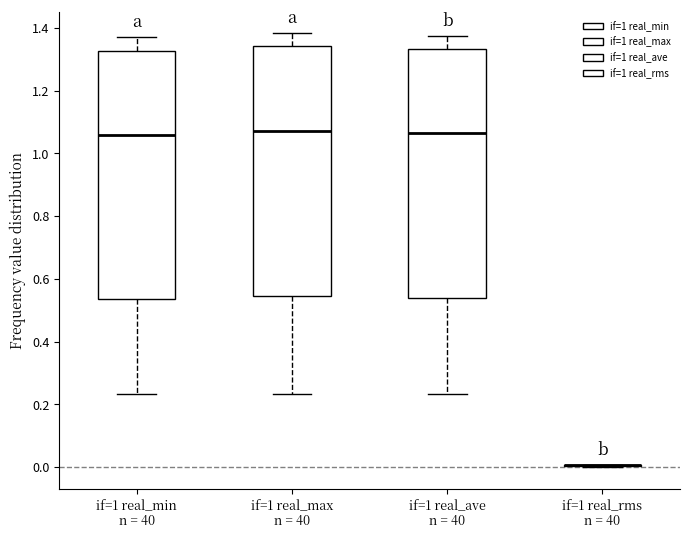

Reading left to right, transcribe this box plot: for each box, give where its median line is, the range the box spans, and where its two whiskers end, as read against the y-axis. The values are not printed on the chart, so give them approximately, as read against the axis.

if=1 real_min n = 40: median 1.06, box 0.54 to 1.32, whiskers 0.24 to 1.36
if=1 real_max n = 40: median 1.08, box 0.54 to 1.34, whiskers 0.24 to 1.38
if=1 real_ave n = 40: median 1.06, box 0.54 to 1.34, whiskers 0.24 to 1.38
if=1 real_rms n = 40: box collapsed to a line at 0.00, whiskers 0.00 to 0.00